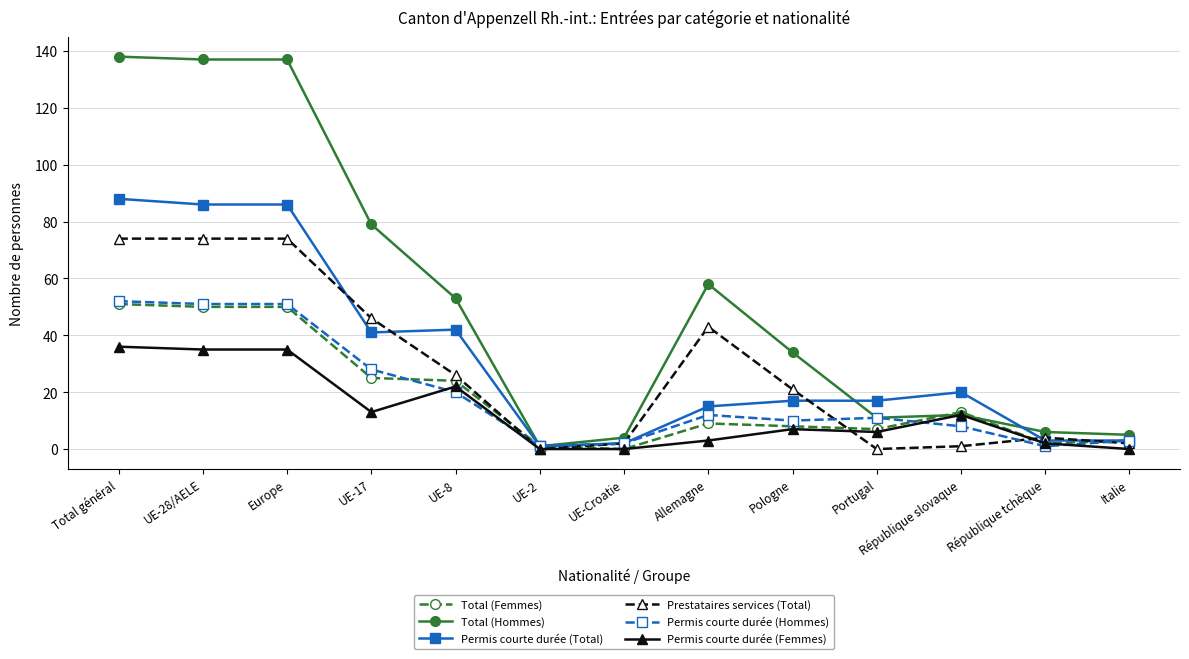

Which series changed the most between UE-Croatie and Portugal?

Permis courte durée (Total)